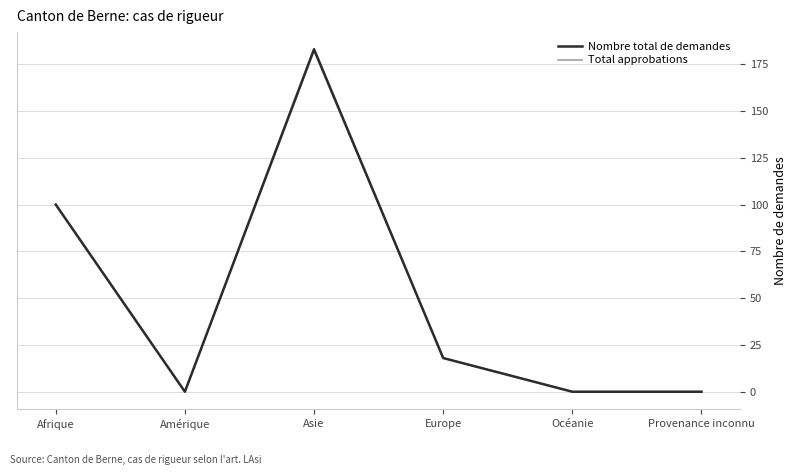

True or false: Nombre total de demandes has more than 0 points higher than both neighbors.

True